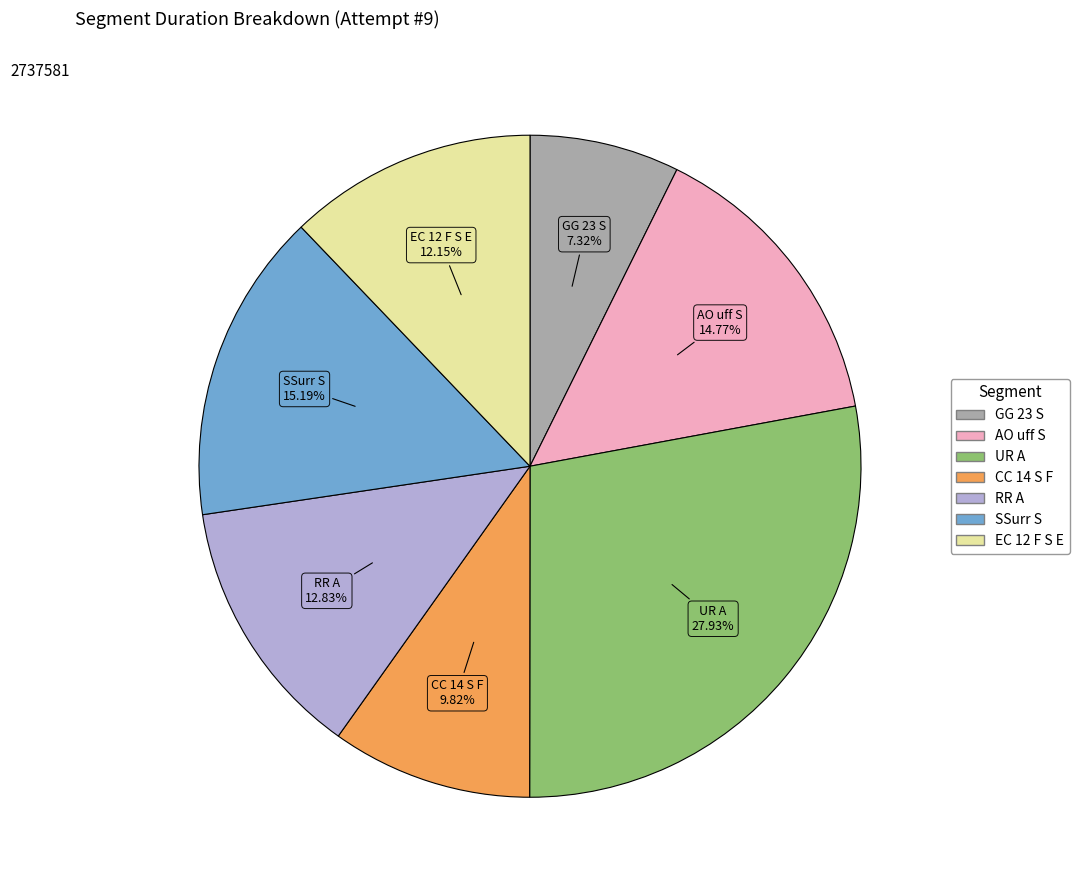

Combined, do UR A and AO uff S account for over 50%?

No